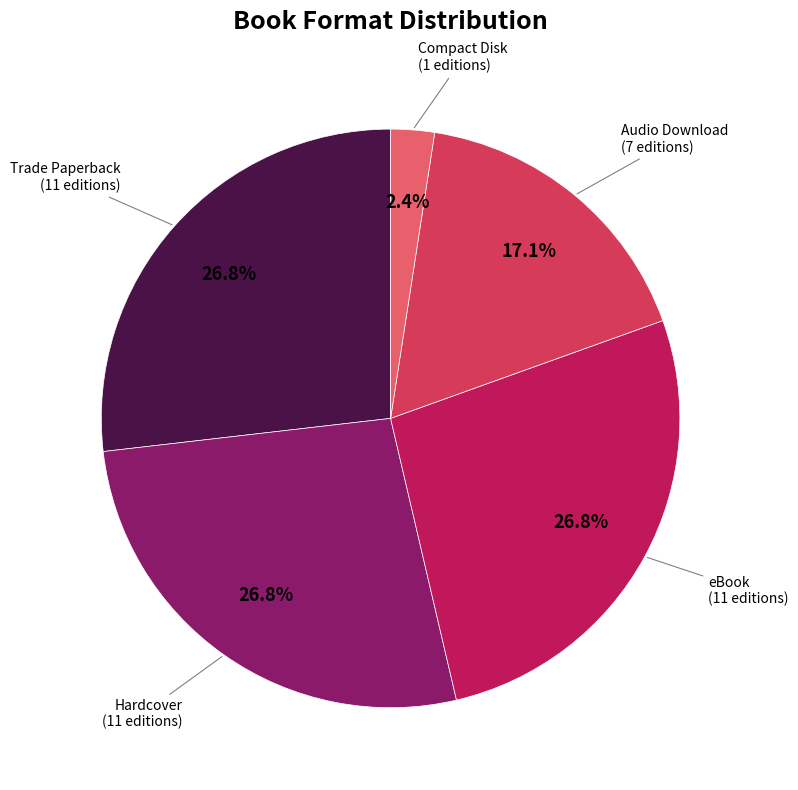

Is there a majority slice in this chart?

No